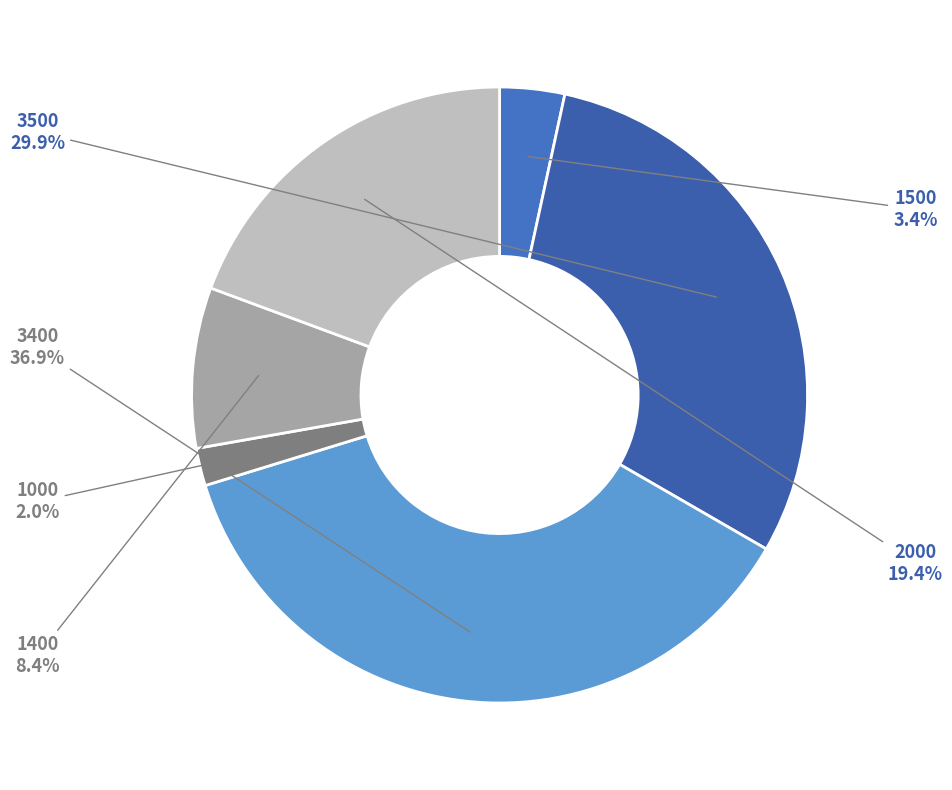

To the nearest percent, what is the difference between the largest and smallest slice percentages?

35%